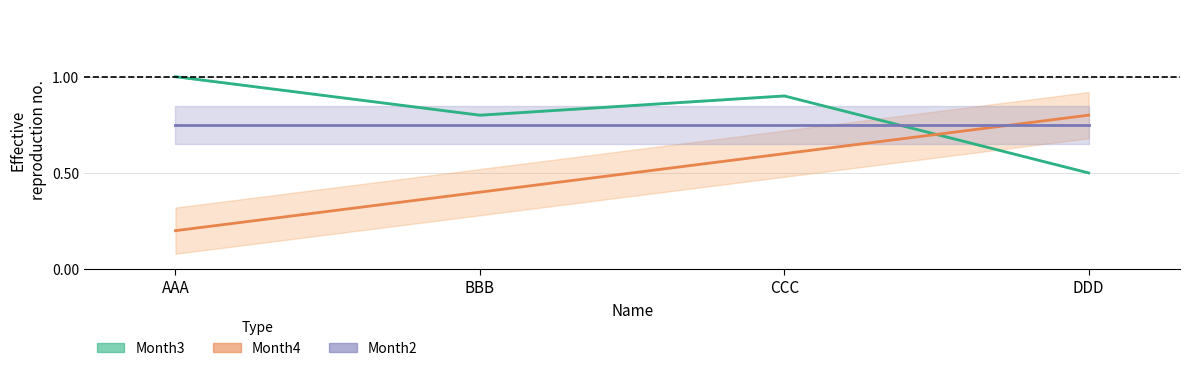

The value of Month2 at AAA is 1.0. True or false?

False